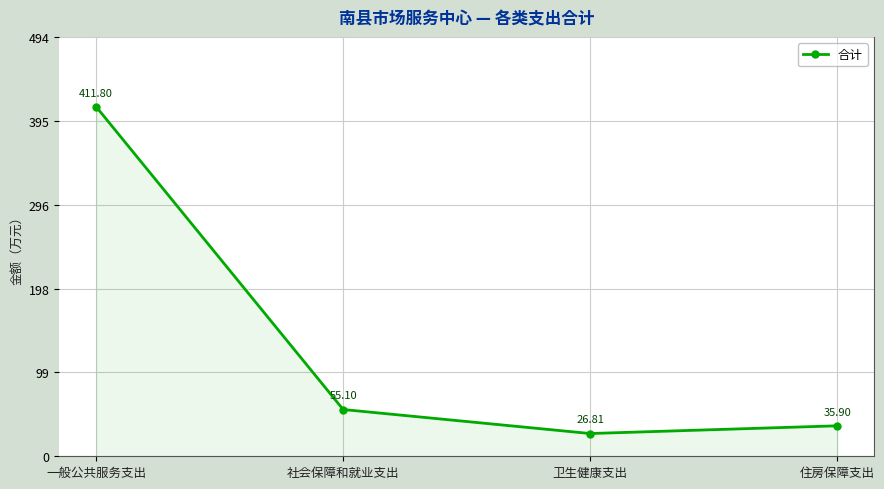

Rank the categories by value from lowest to highest.

卫生健康支出, 住房保障支出, 社会保障和就业支出, 一般公共服务支出